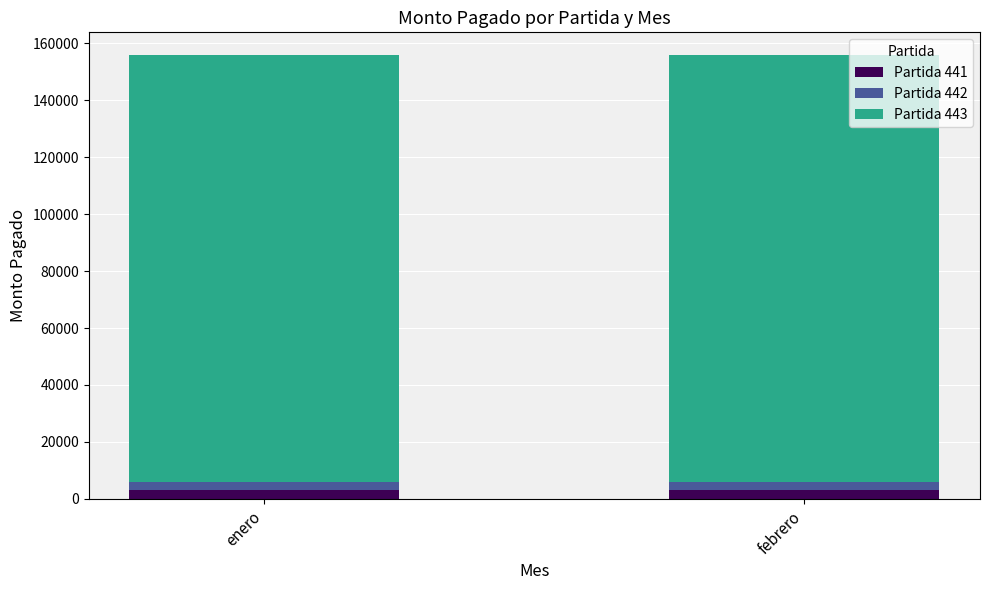

What are all the series names shown in the legend?

Partida 441, Partida 442, Partida 443